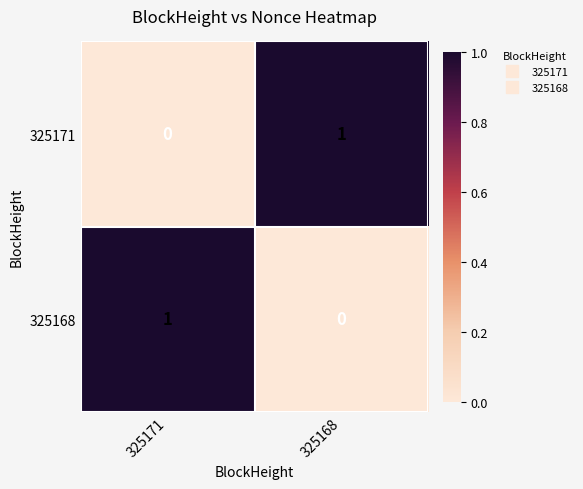

What is the maximum value shown in the chart?

1